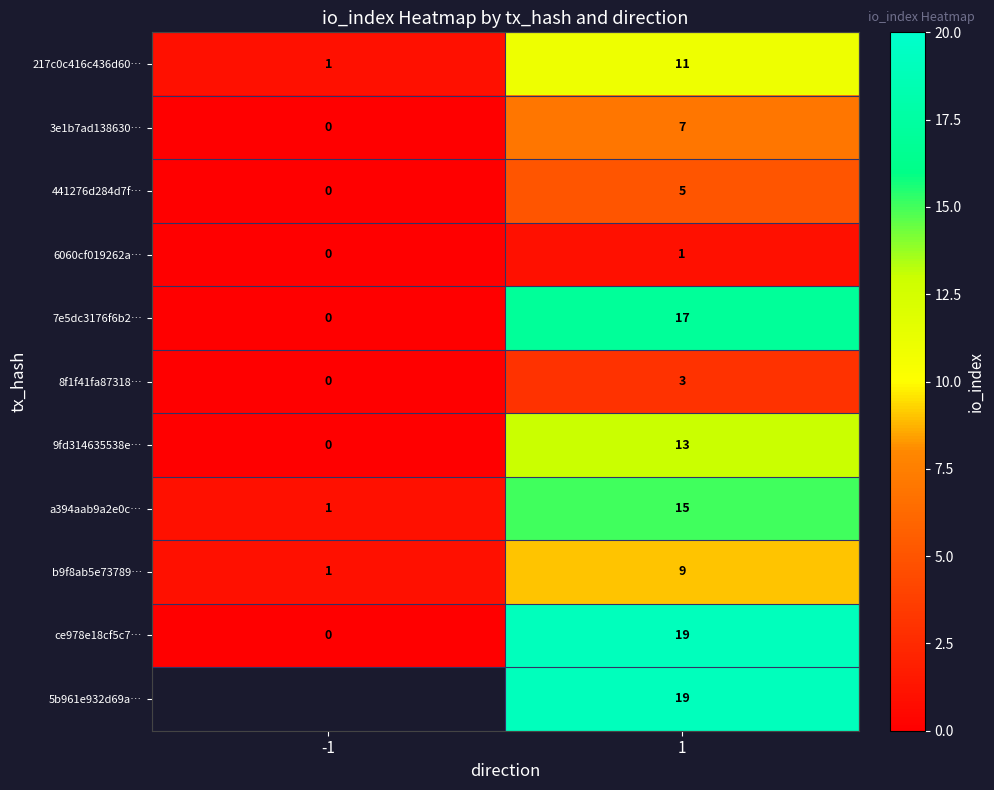

What is the sum of all 9fd314635538e… values?

13